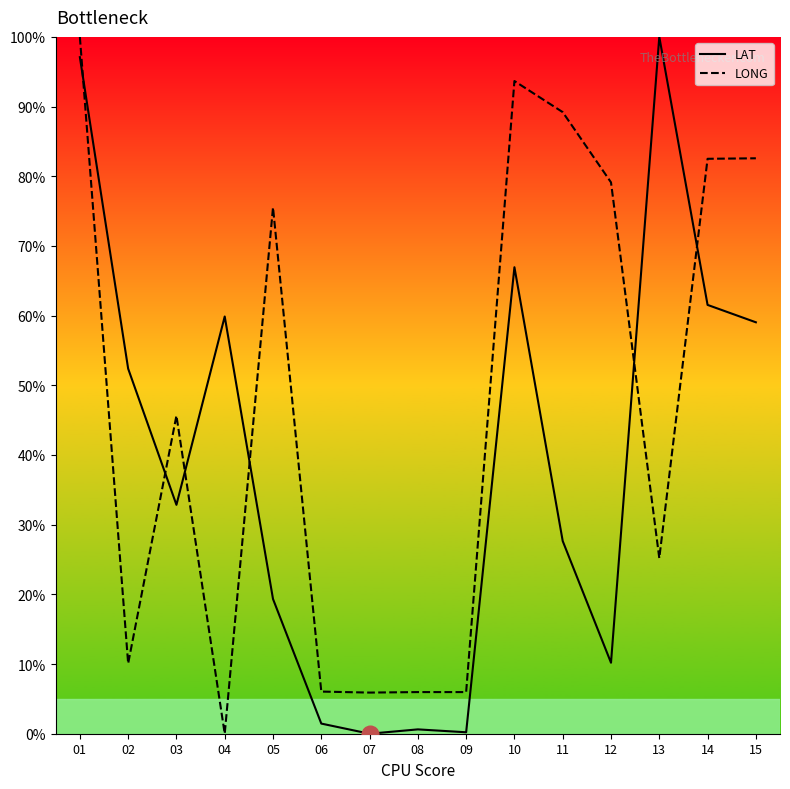

Between 12 and 14, which series saw the biggest shift?

LAT